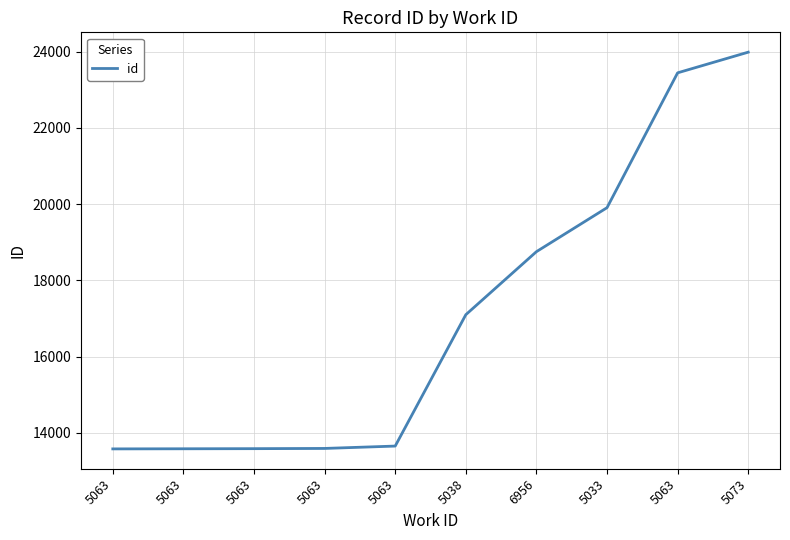

What is the maximum value shown in the chart?

23983